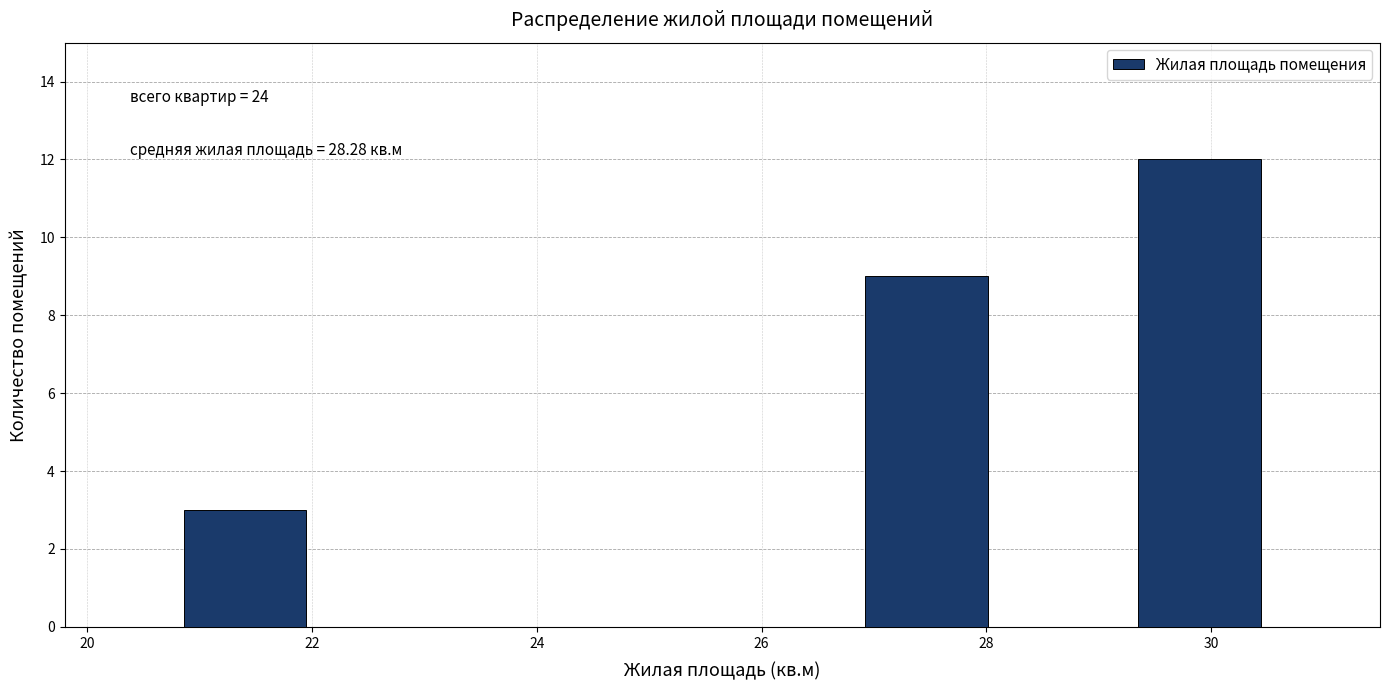

Over which range of the x-axis is the bar tallest?

29.2 to 30.6